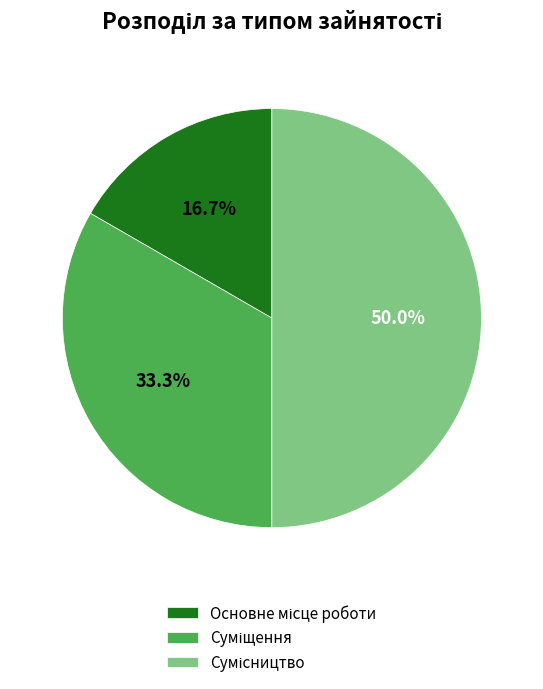

Is the sum of Основне місце роботи and Суміщення greater than half?

No